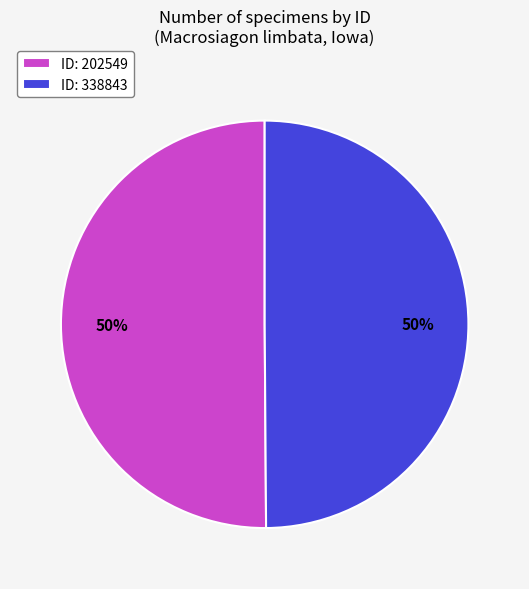

Do ID: 338843 and ID: 202549 together represent more than half of the pie?

Yes